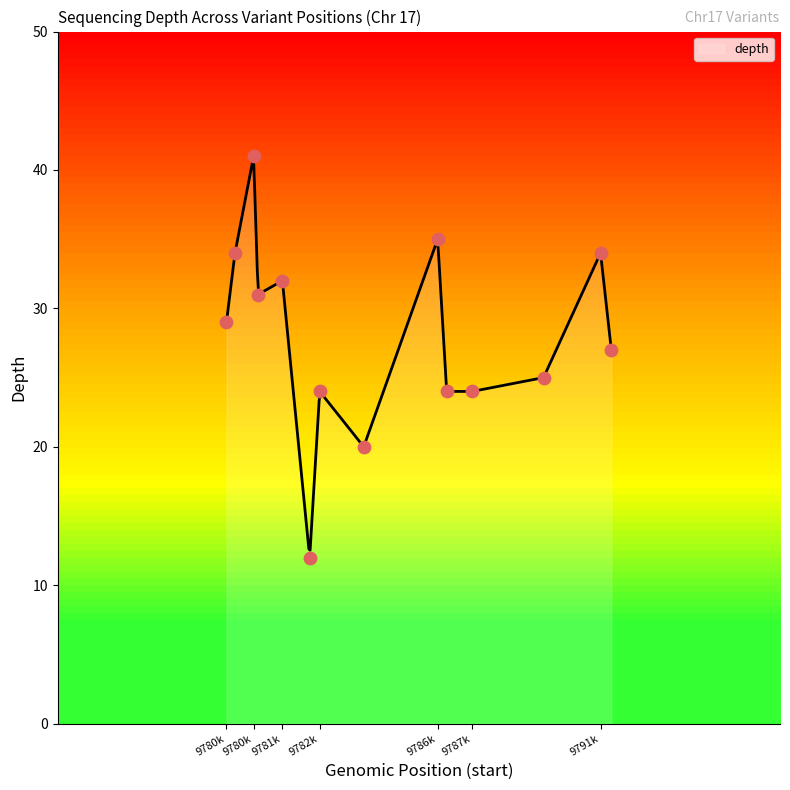

What is the ratio of the value at 9786612 to the value at 9784153?

1.2